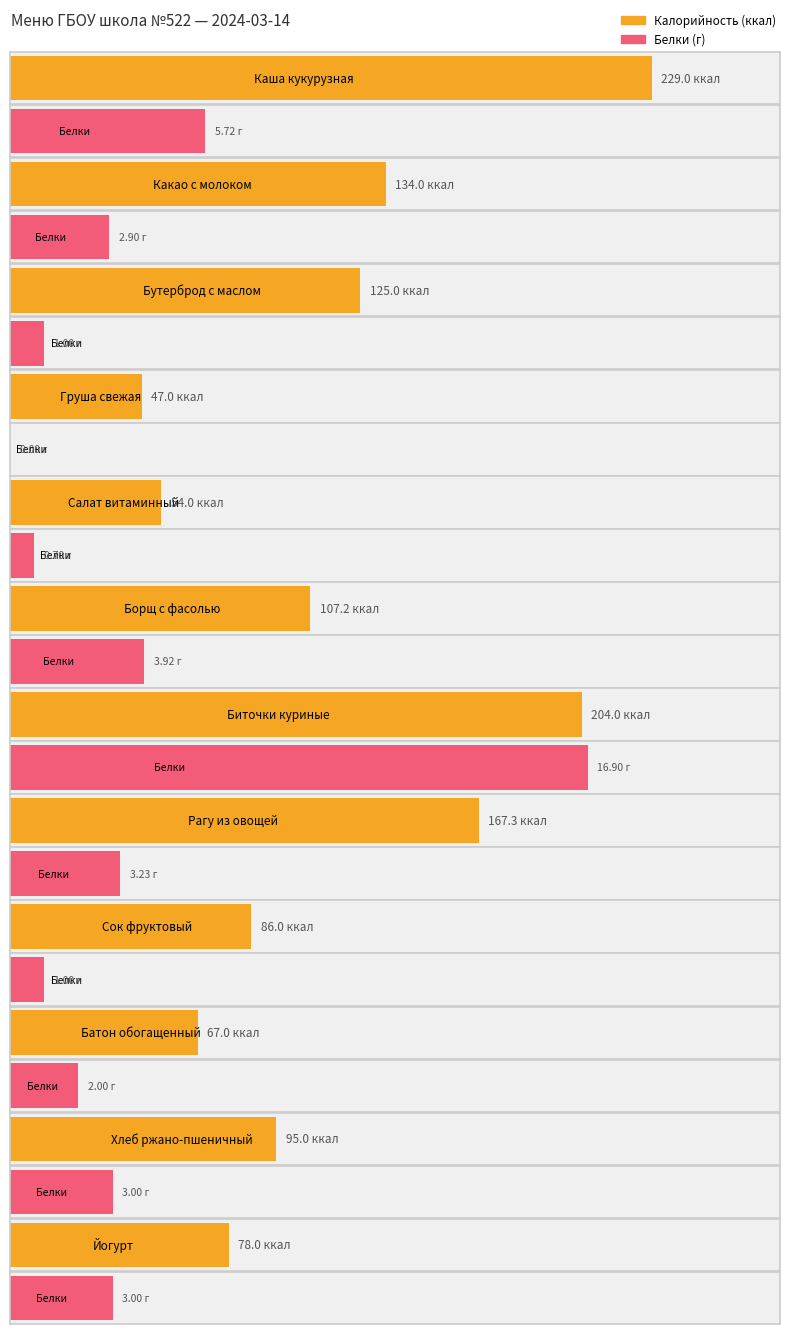

What is the average value of the Калорийность series?

116.1